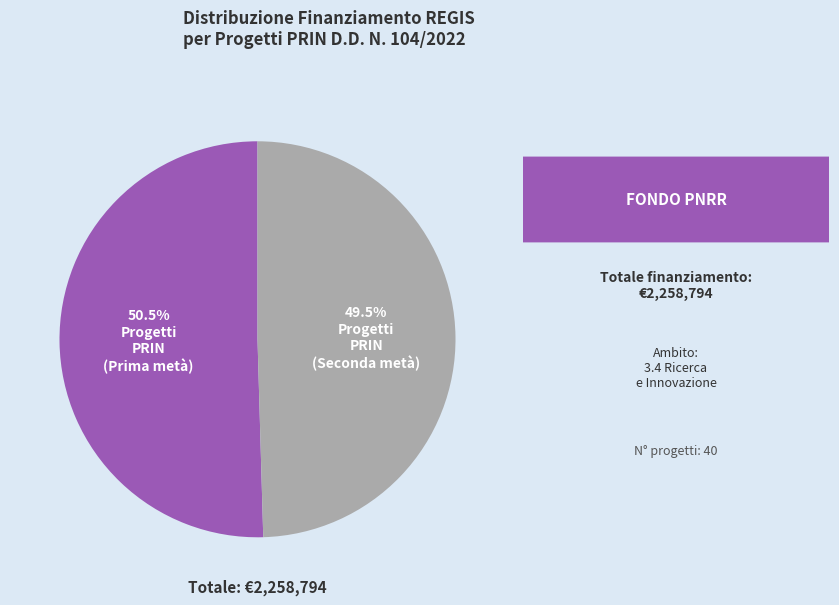

Is there a majority slice in this chart?

Yes